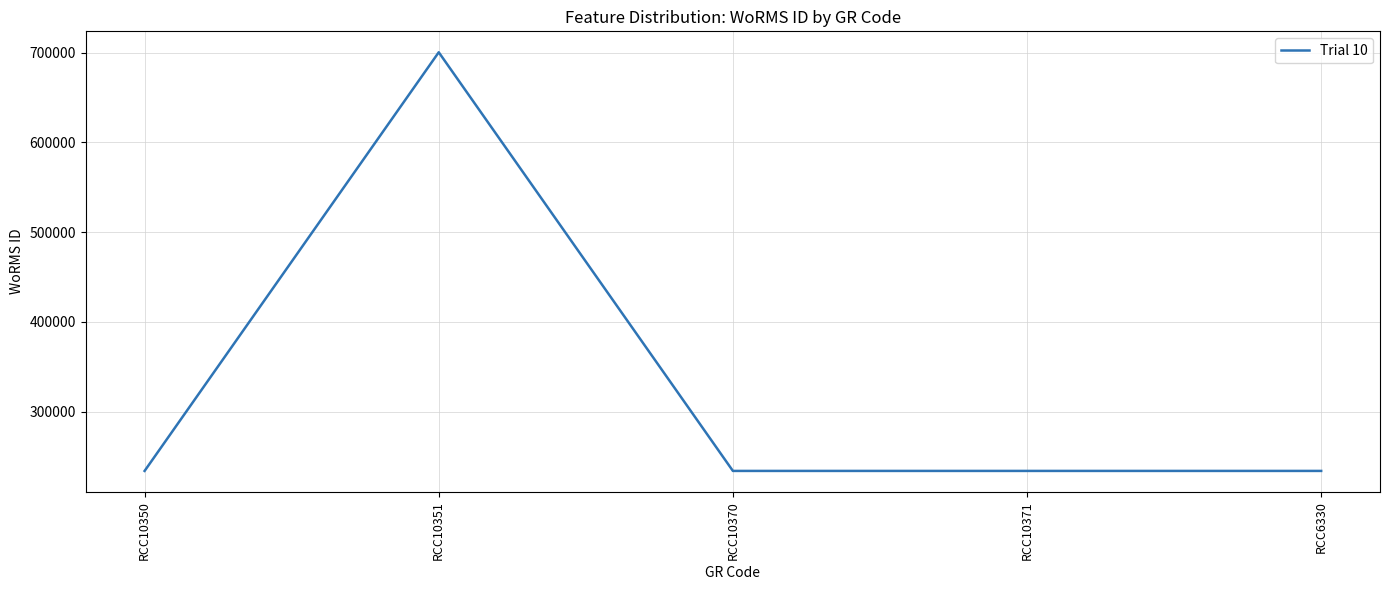

Is it true that the value at RCC10351 is 700515?

True